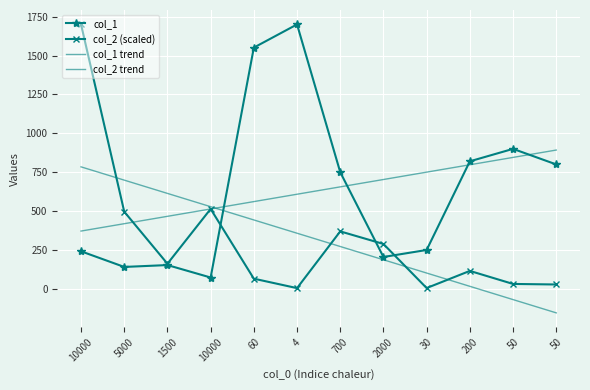

Count the number of categories in the chart.

12